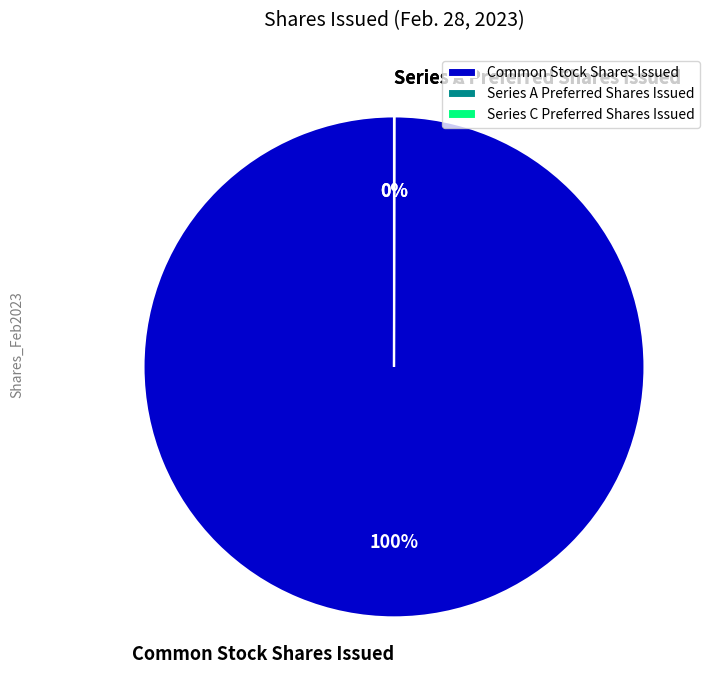

What percentage is the Common Stock Shares Issued slice, to the nearest percent?

100%